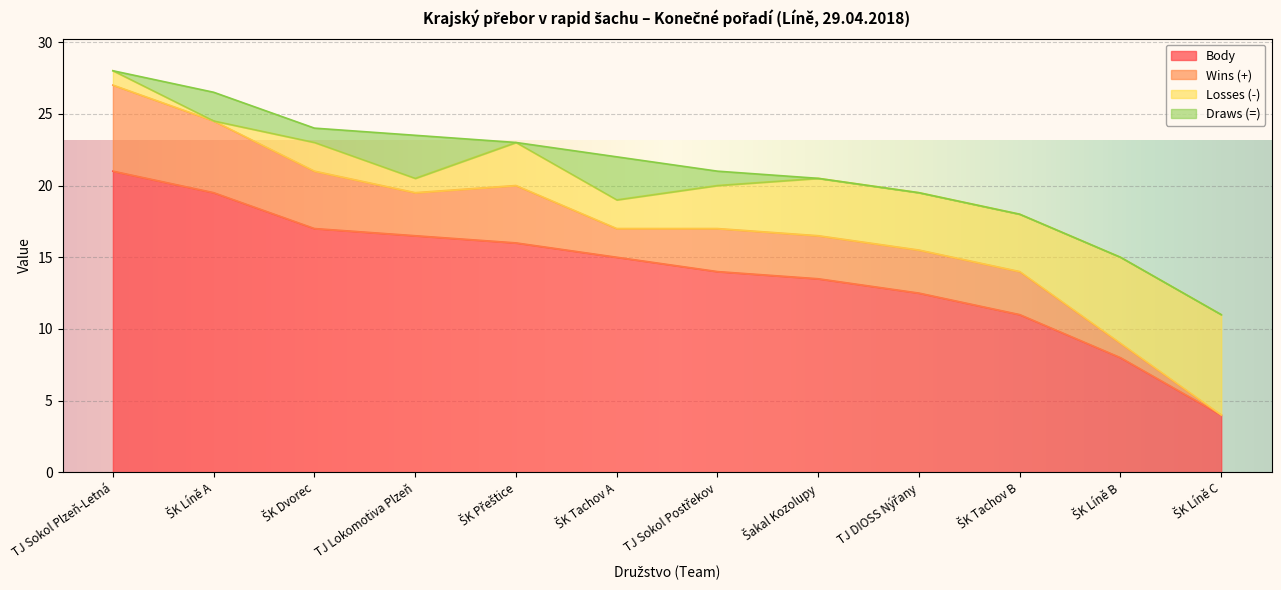

What is the highest value of the Draws (=) series?

3.0